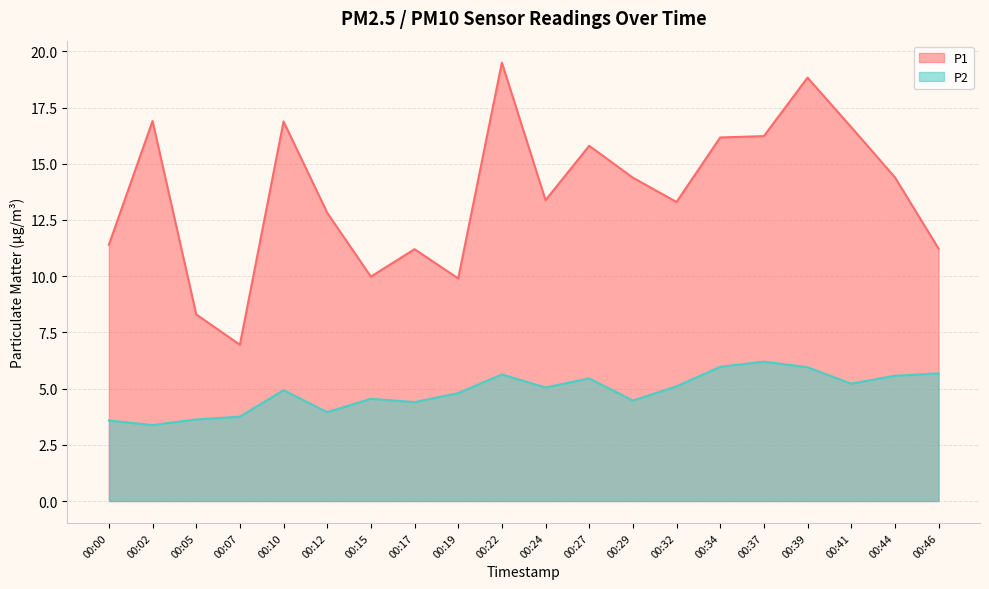

Which series has the largest range (max minus min)?

P1